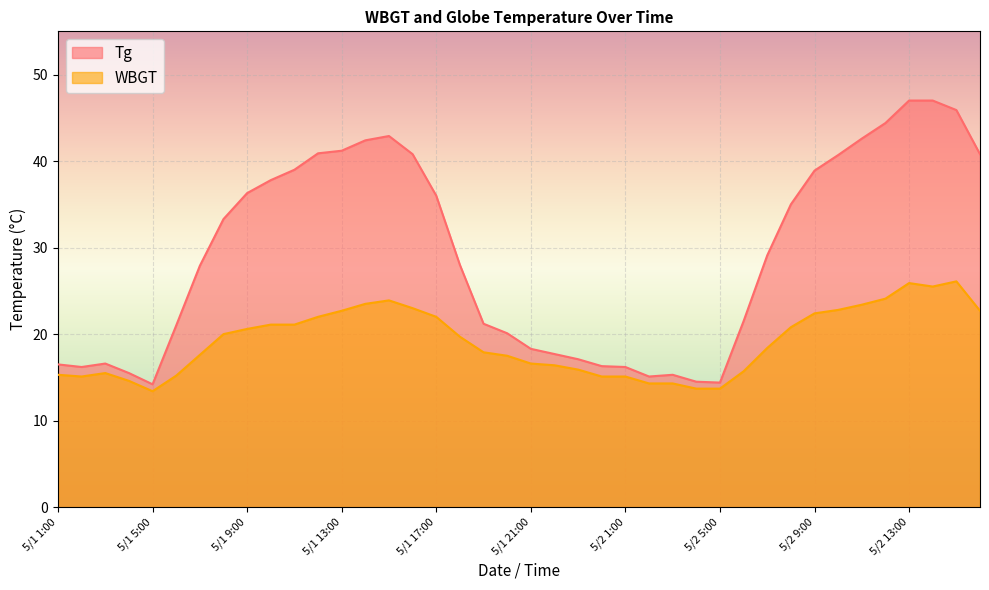

What are all the series names shown in the legend?

Tg, WBGT